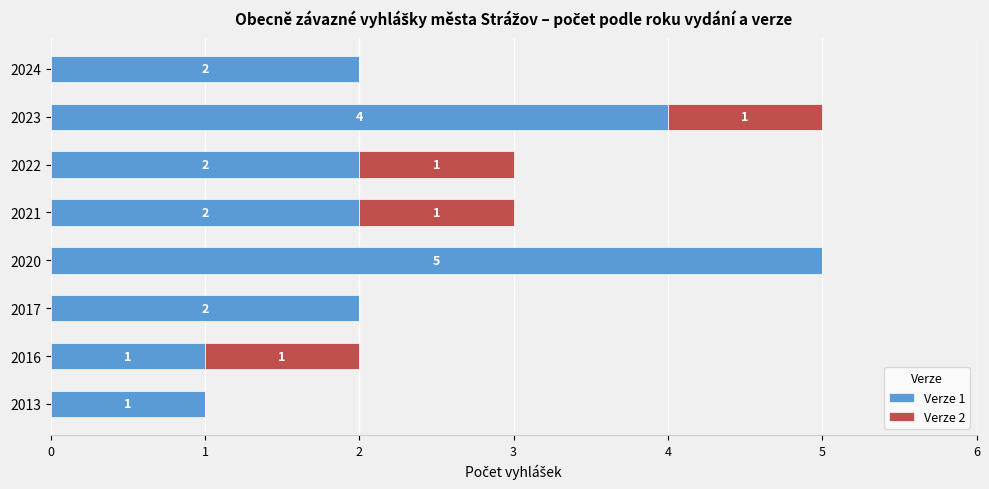

What is the total value across all series at 2022?

3